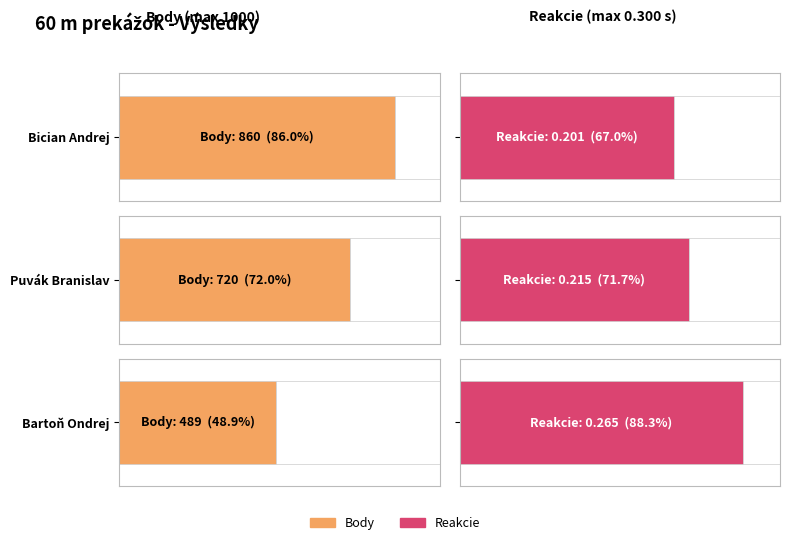

What is the difference between the highest and lowest values at Bartoň Ondrej?

488.7